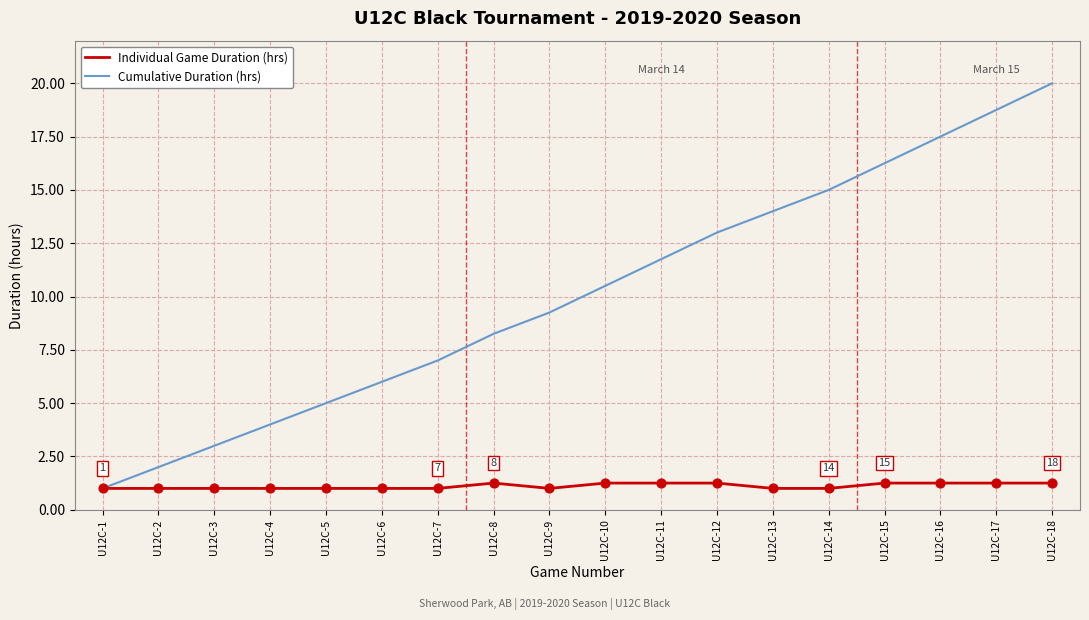

At which category is the sum across all series the highest?

U12C-18